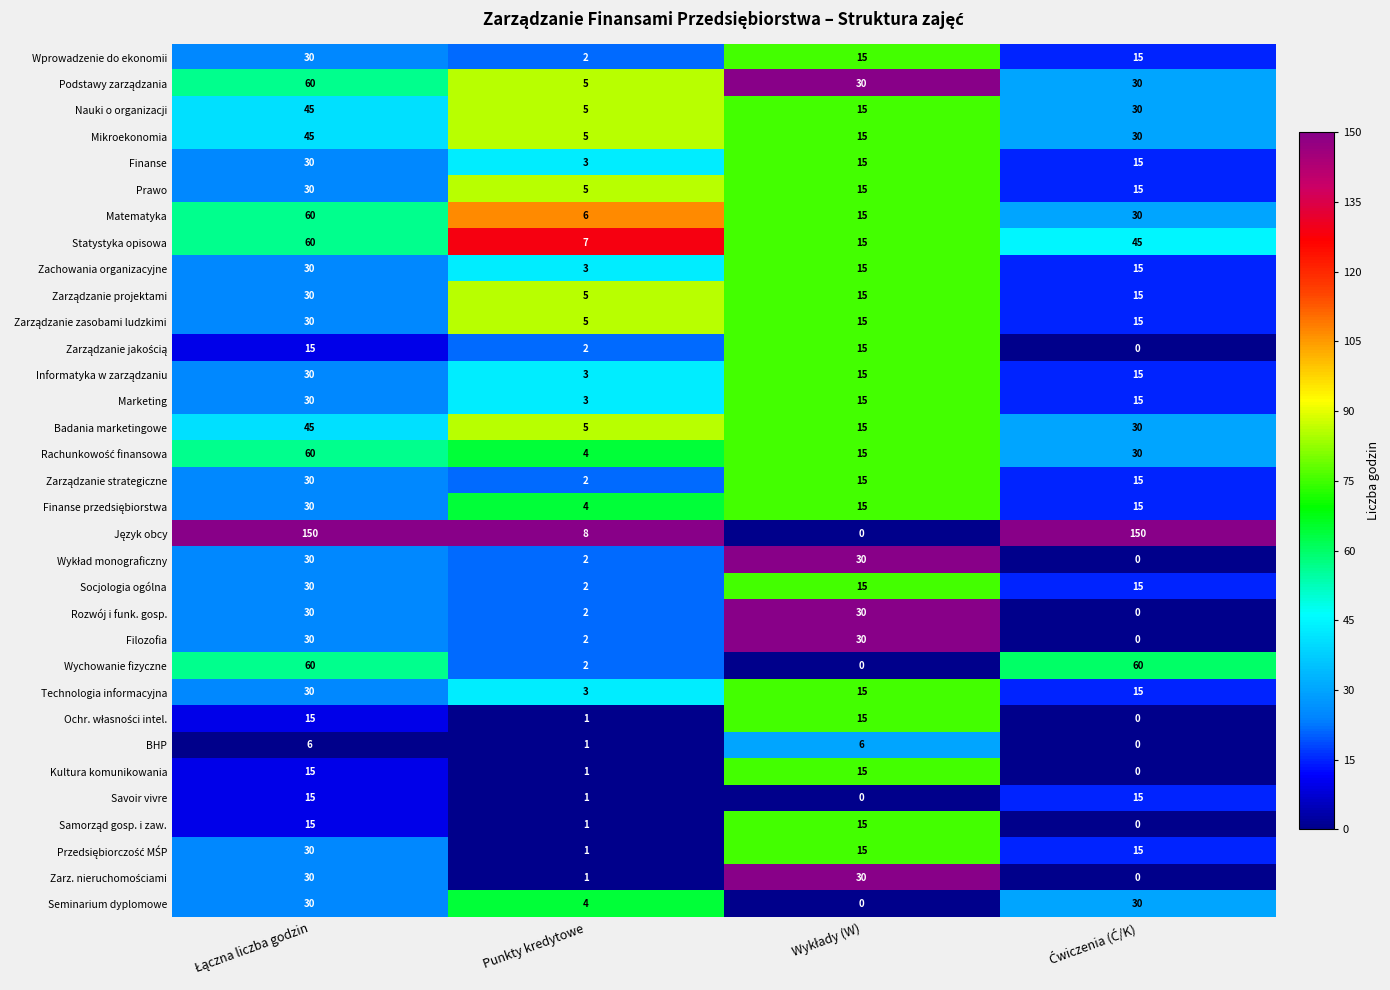

What is the maximum value shown in the chart?

150